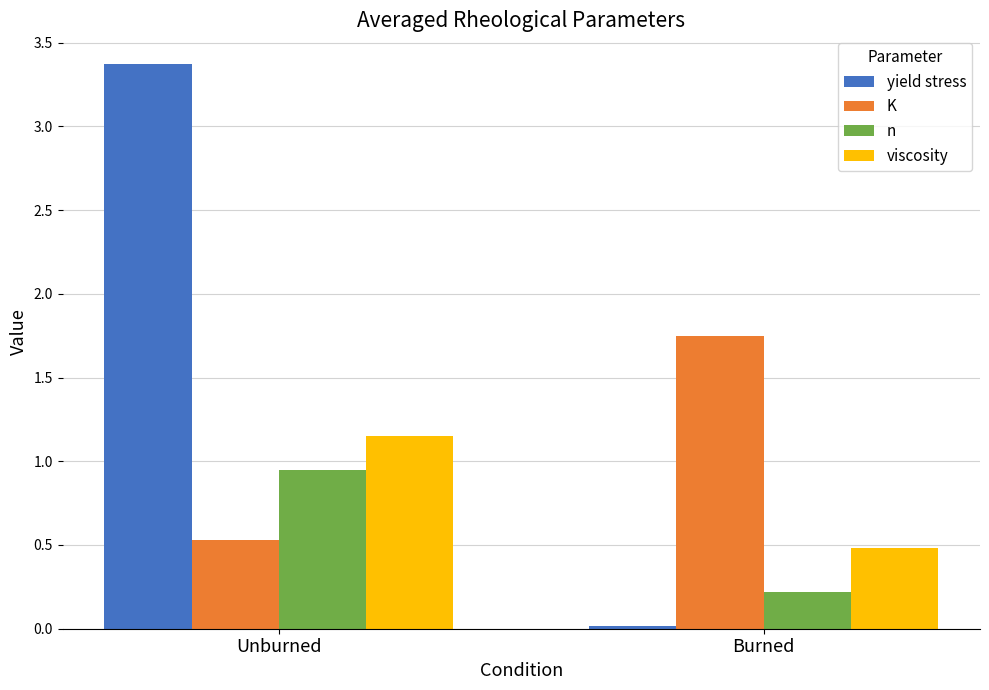

What is the total value across all series at Burned?

2.5